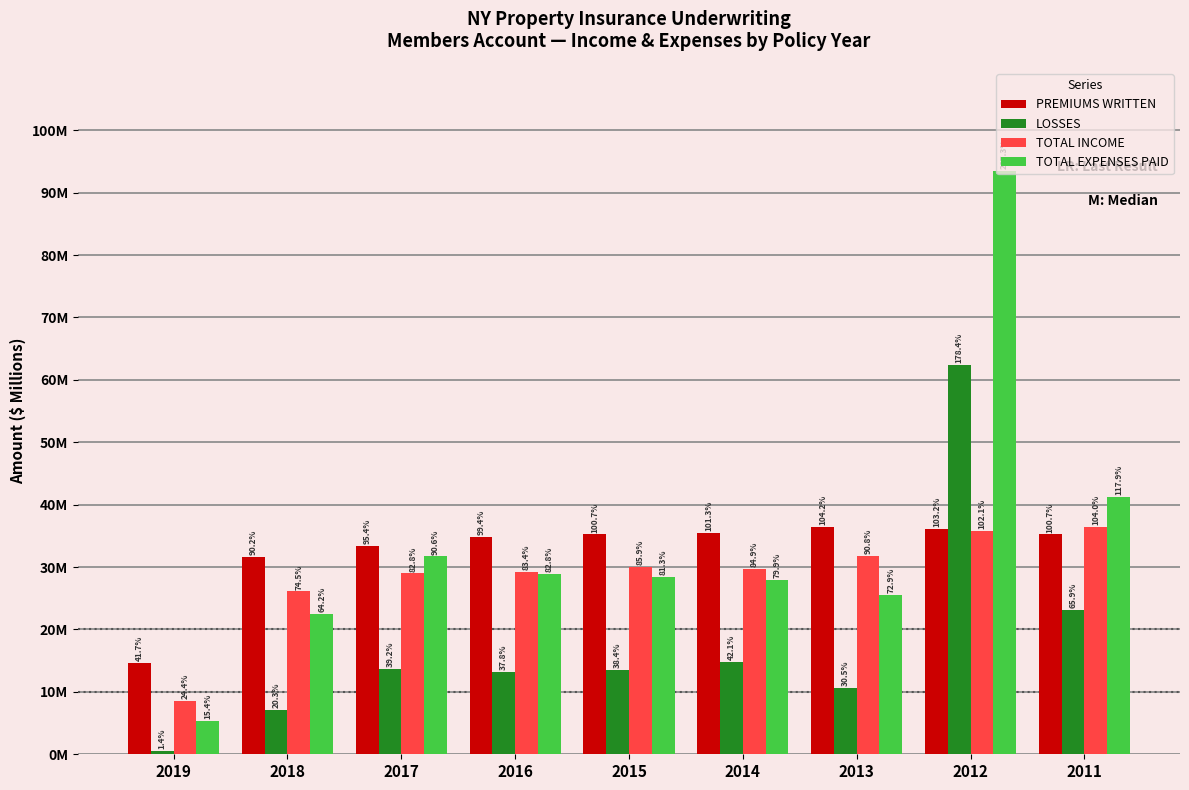

What is the minimum value shown in the chart?

0.5